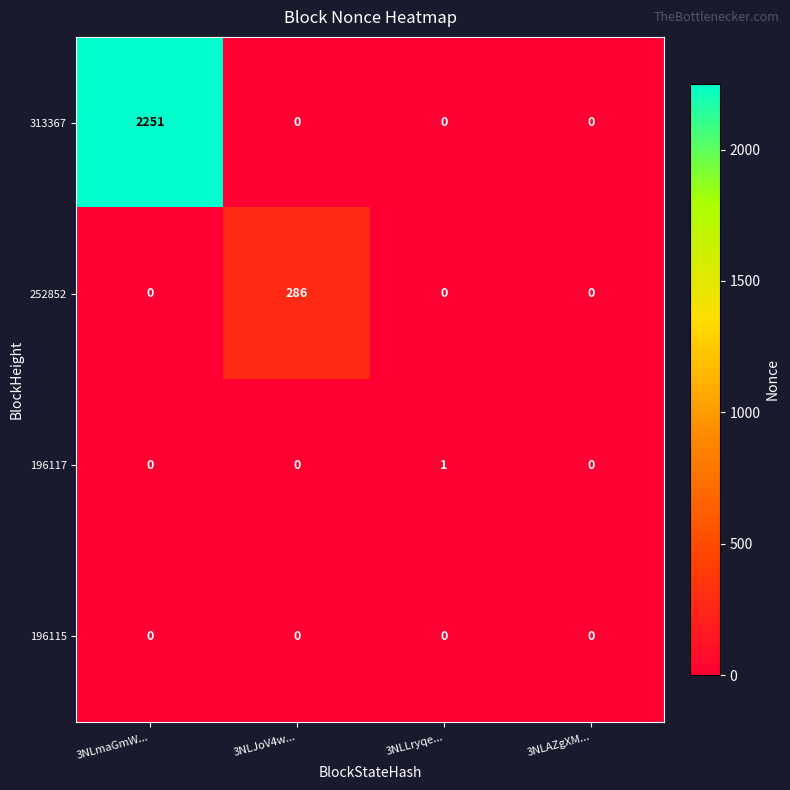

Which category has the highest value in the 196117 series?

3NLLryqe...